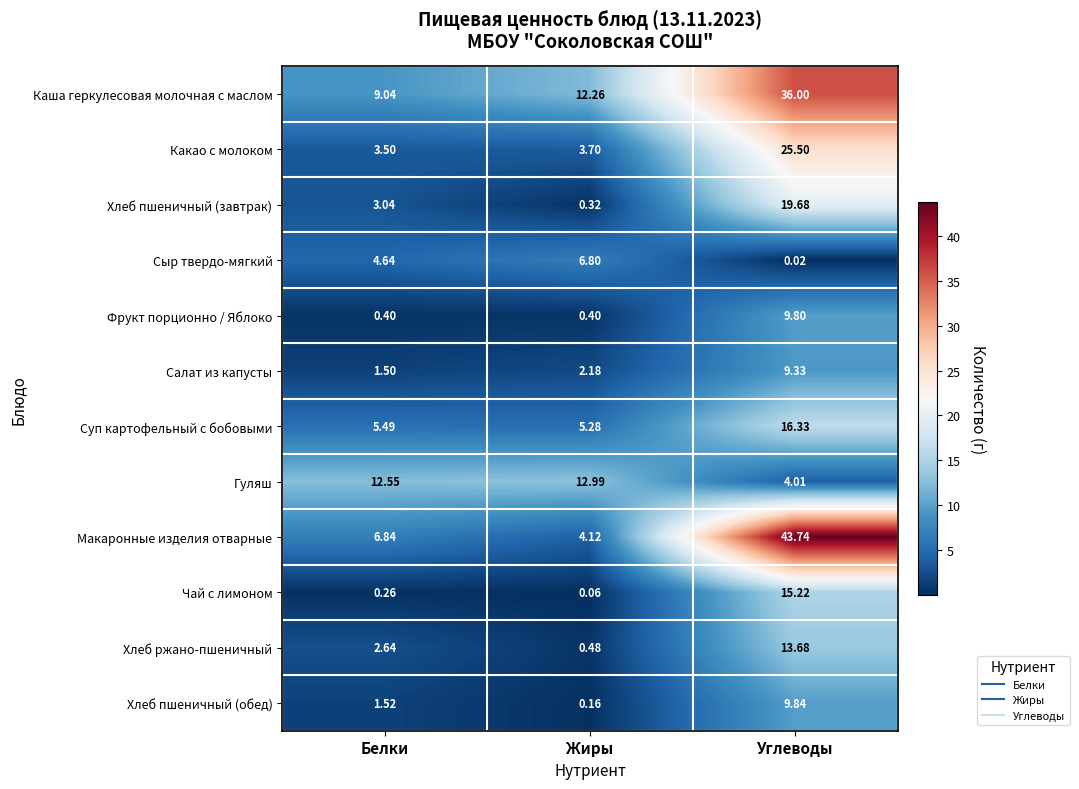

List the series in order of their peak value, lowest first.

Сыр твердо-мягкий, Салат из капусты, Фрукт порционно / Яблоко, Хлеб пшеничный (обед), Гуляш, Хлеб ржано-пшеничный, Чай с лимоном, Суп картофельный с бобовыми, Хлеб пшеничный (завтрак), Какао с молоком, Каша геркулесовая молочная с маслом, Макаронные изделия отварные